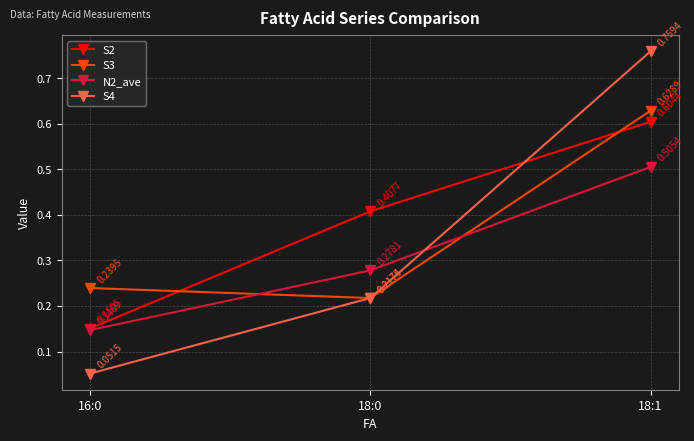

Rank the series by their average value, from lowest to highest.

N2_ave, S4, S3, S2